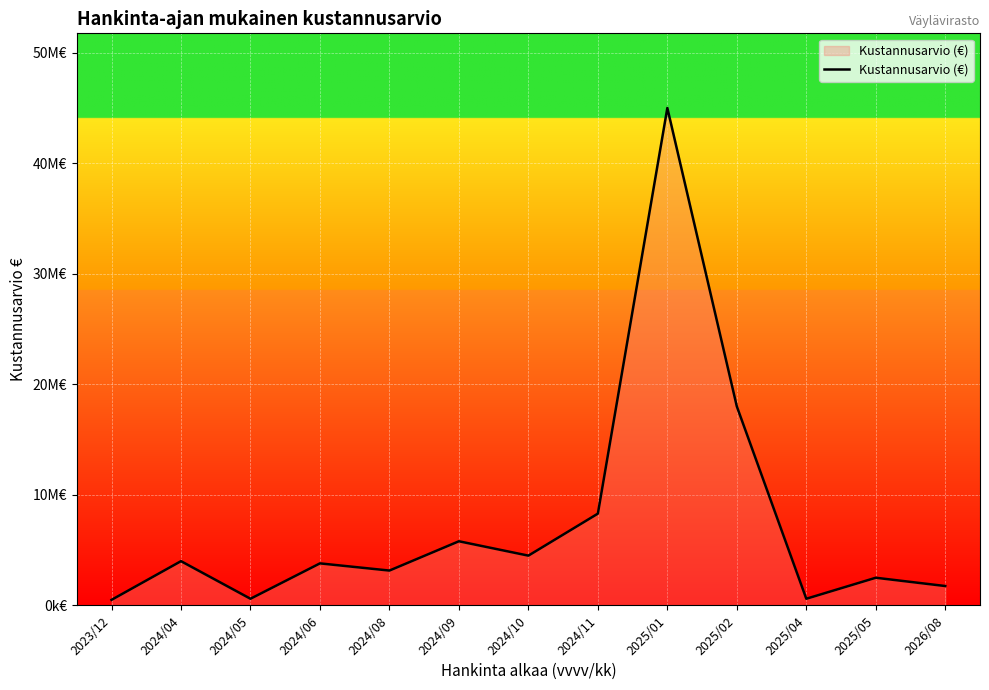

Does the chart have visible grid lines?

Yes